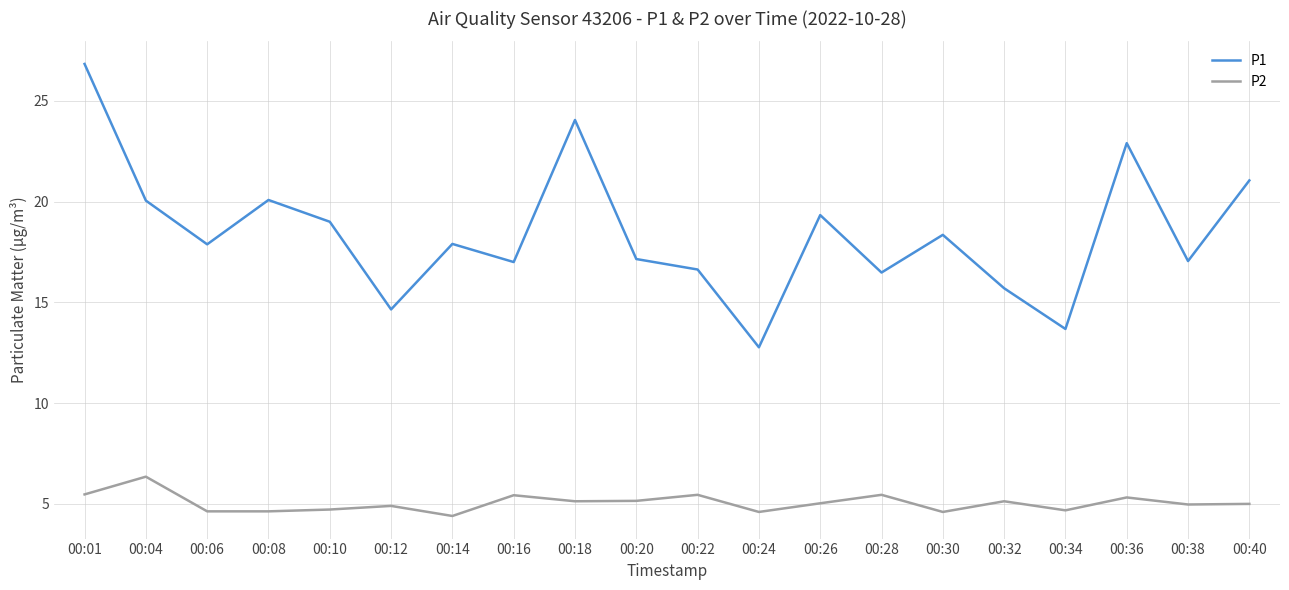

In P2, how many points are higher than both neighbors (excluding endpoints)?

7